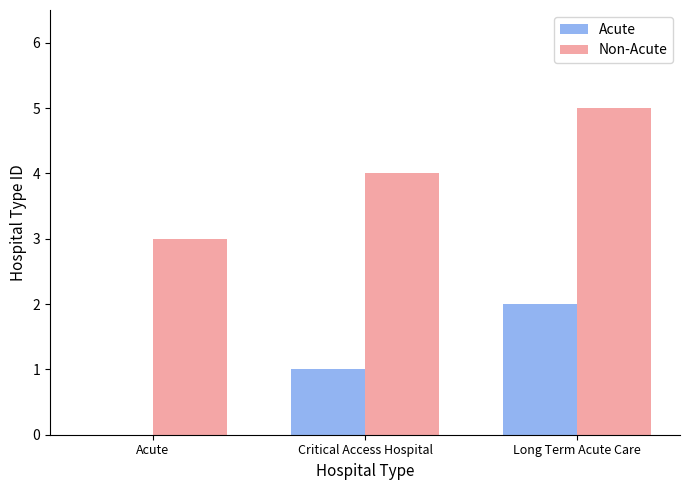

What is the sum of the Non-Acute values at Long Term Acute Care and Critical Access Hospital?

9